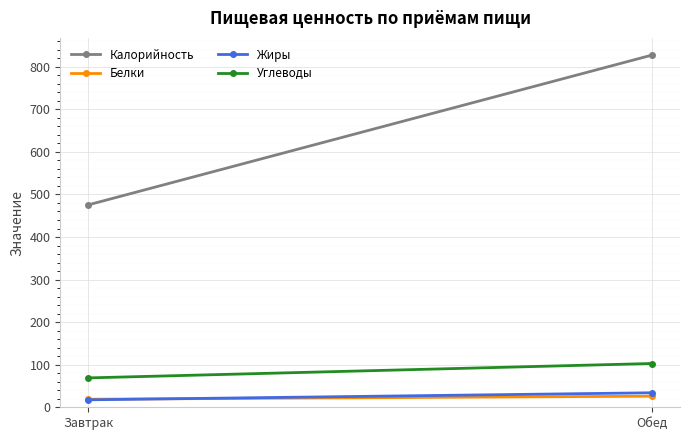

What are all the series names shown in the legend?

Калорийность, Белки, Жиры, Углеводы